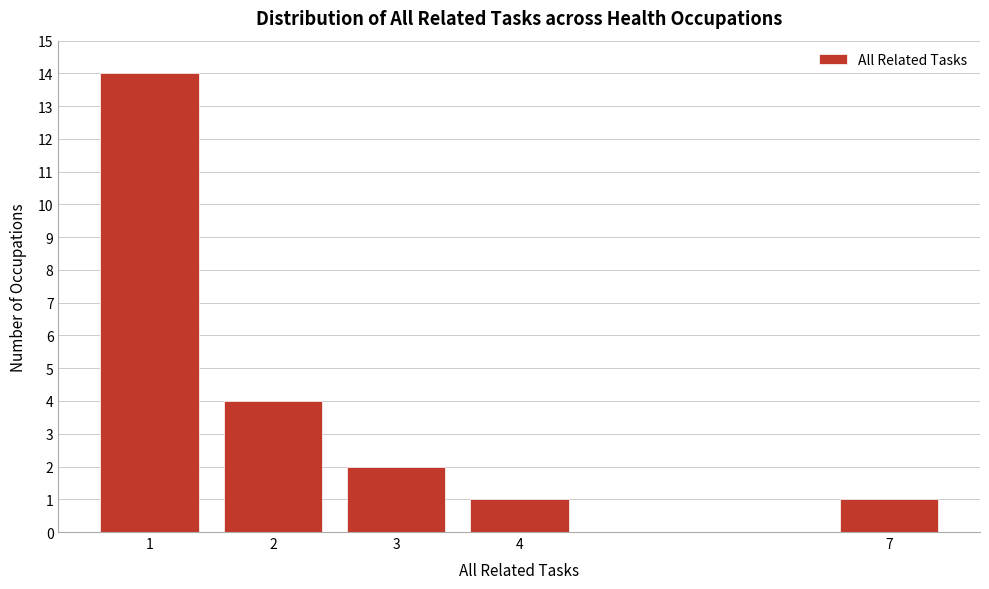

Reading left to right, what are all the values shown in this chart?

1=14	2=4	3=2	4=1	7=1